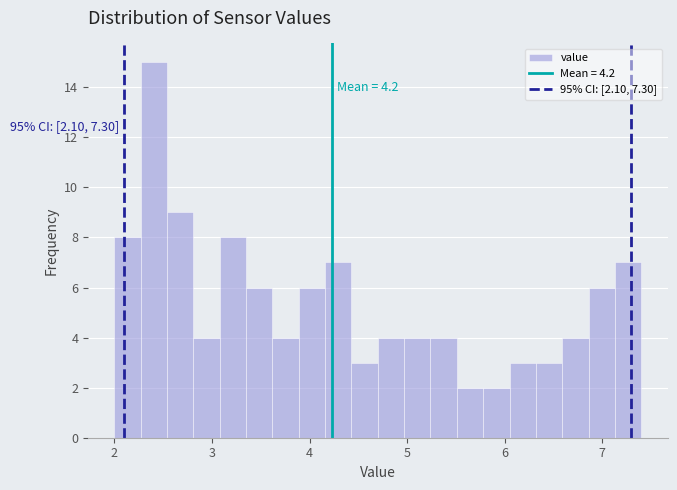

Read against the x-axis, roughly where is the centre of the tallest bar?

2.4